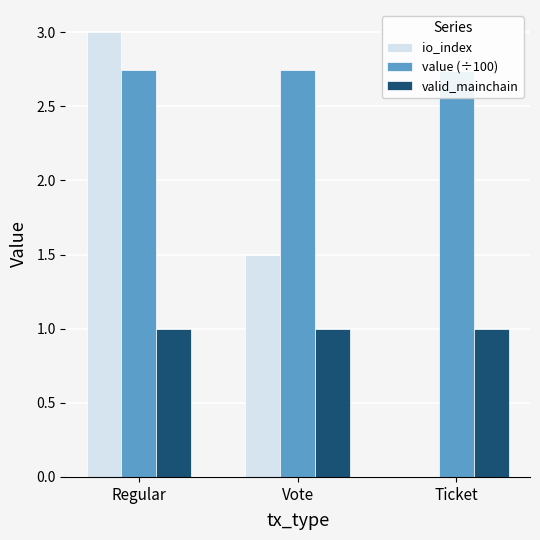

Between Vote and Ticket, which series saw the biggest shift?

io_index